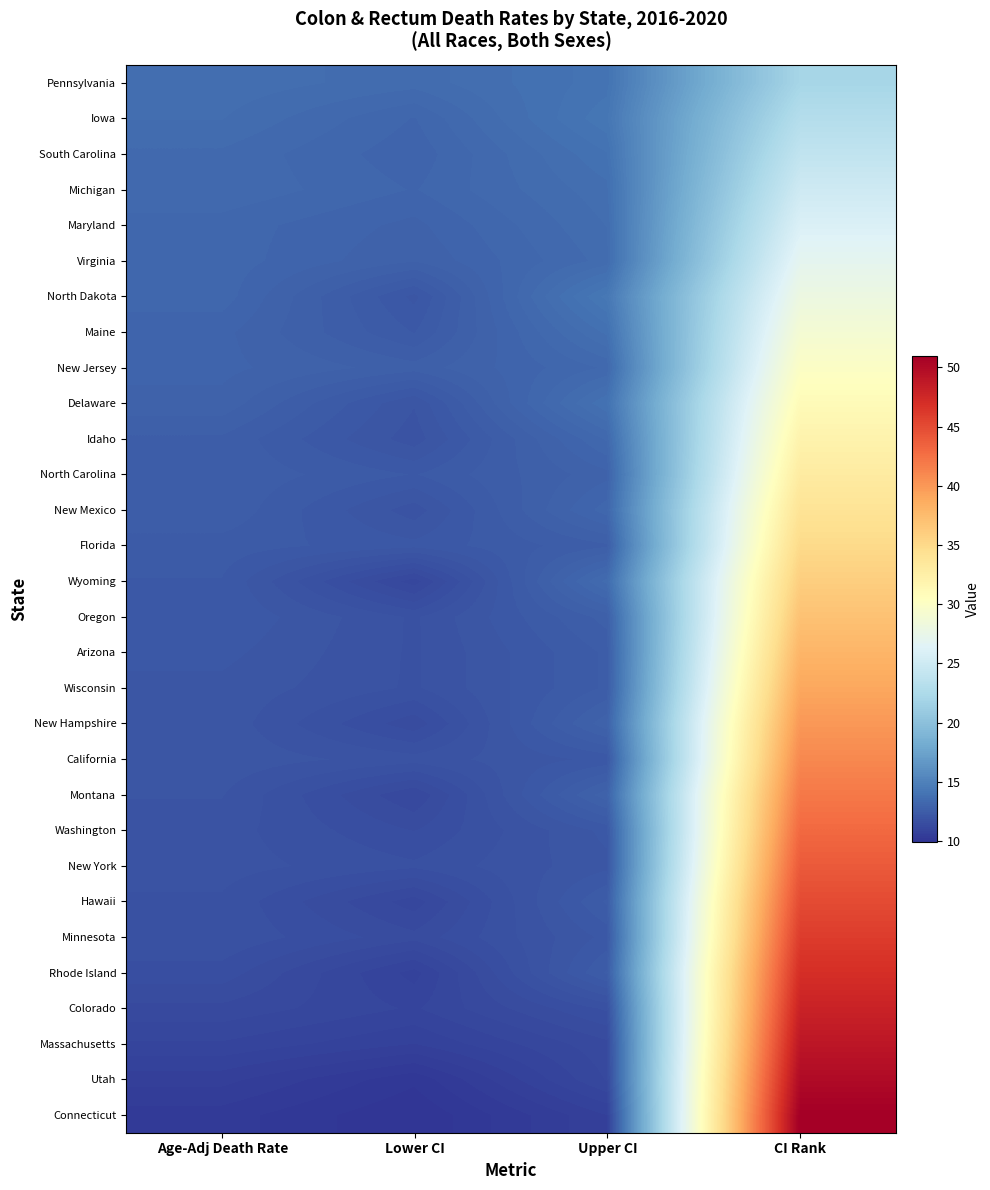

List the series in order of their peak value, highest first.

Connecticut, Utah, Massachusetts, Colorado, Rhode Island, Minnesota, Hawaii, New York, Washington, Montana, California, New Hampshire, Wisconsin, Arizona, Oregon, Wyoming, Florida, New Mexico, North Carolina, Idaho, Delaware, New Jersey, Maine, North Dakota, Virginia, Maryland, Michigan, South Carolina, Iowa, Pennsylvania